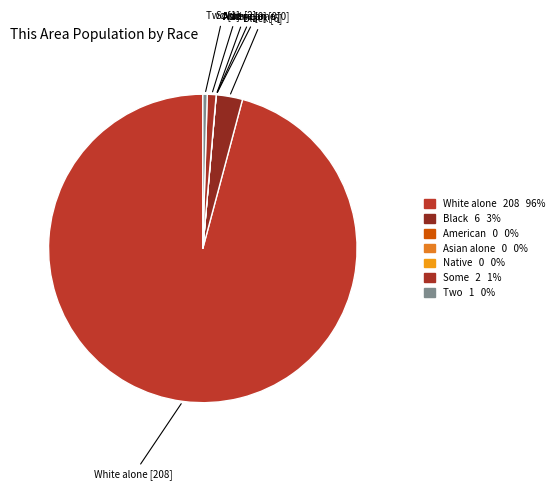

Which category has the biggest portion of the pie?

White alone